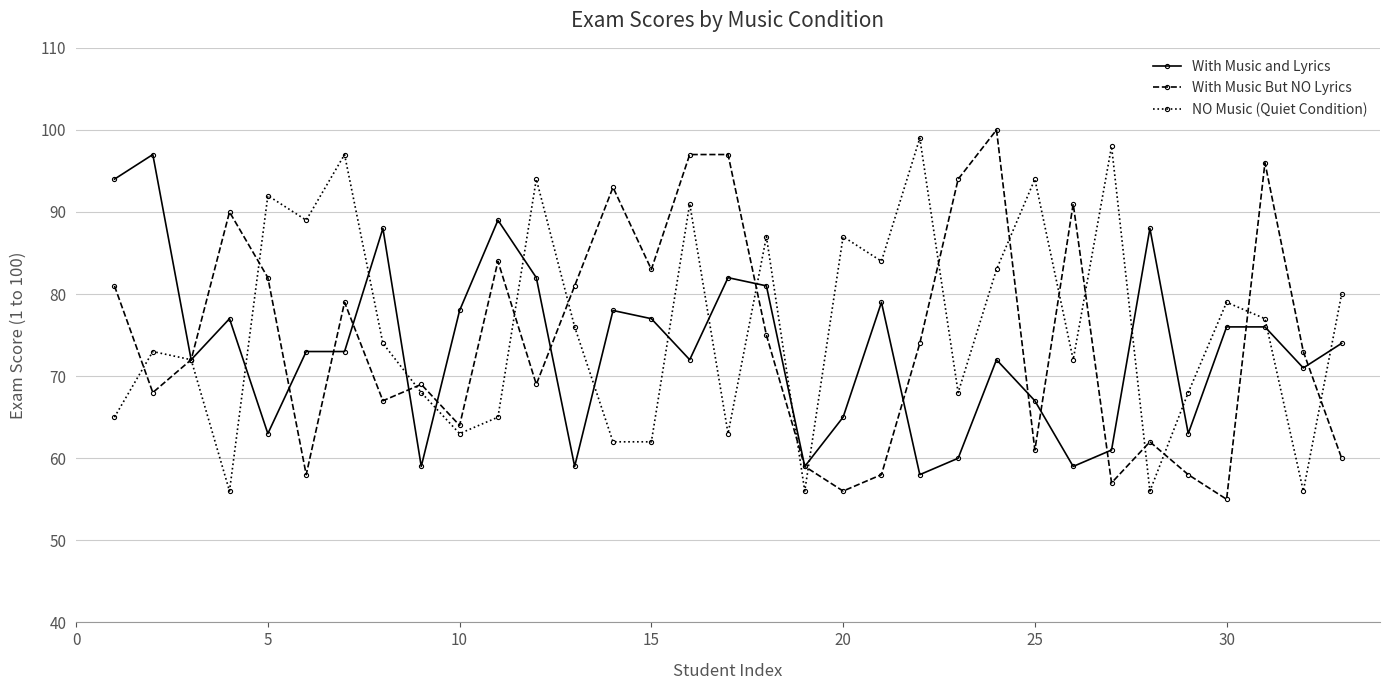

What is the value of the NO Music (Quiet Condition) point at the 4th from the left?

56